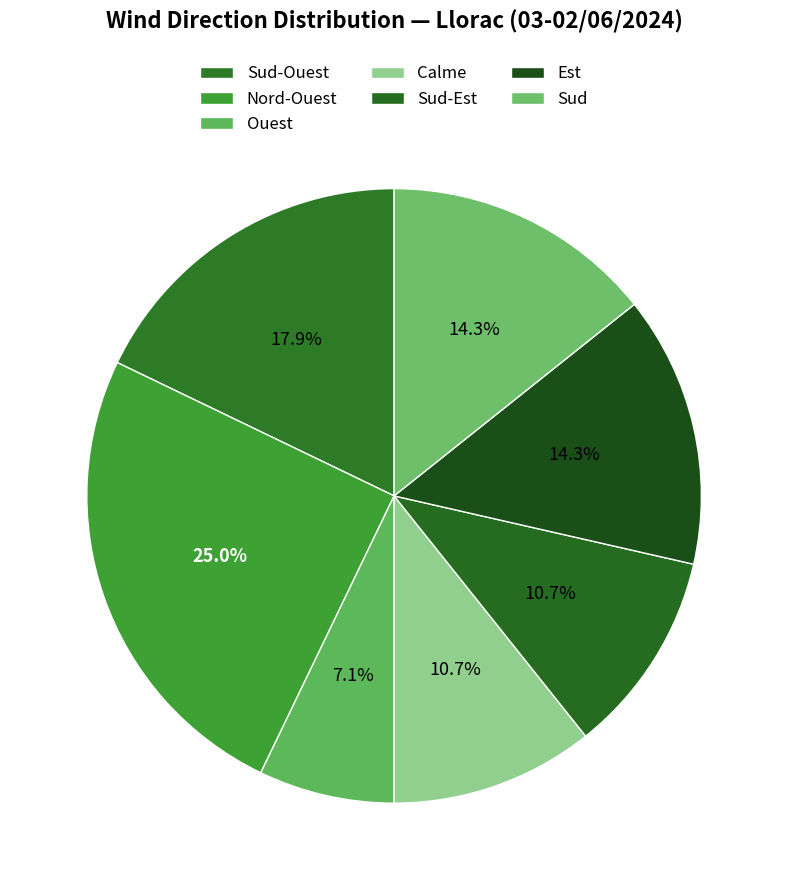

What is the largest slice in the pie chart?

Nord-Ouest